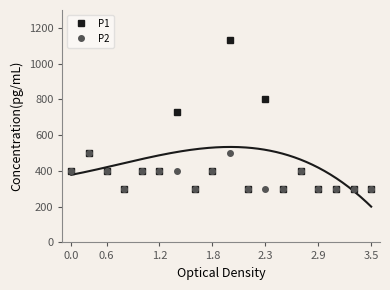

Reading left to right, extract all data points from this chart.

P1: 0.4	0.5	0.4	0.3	0.4	0.4	0.7	0.3	0.4	1.1	0.3	0.8	0.3	0.4	0.3	0.3	0.3	0.3
P2: 0.4	0.5	0.4	0.3	0.4	0.4	0.4	0.3	0.4	0.5	0.3	0.3	0.3	0.4	0.3	0.3	0.3	0.3